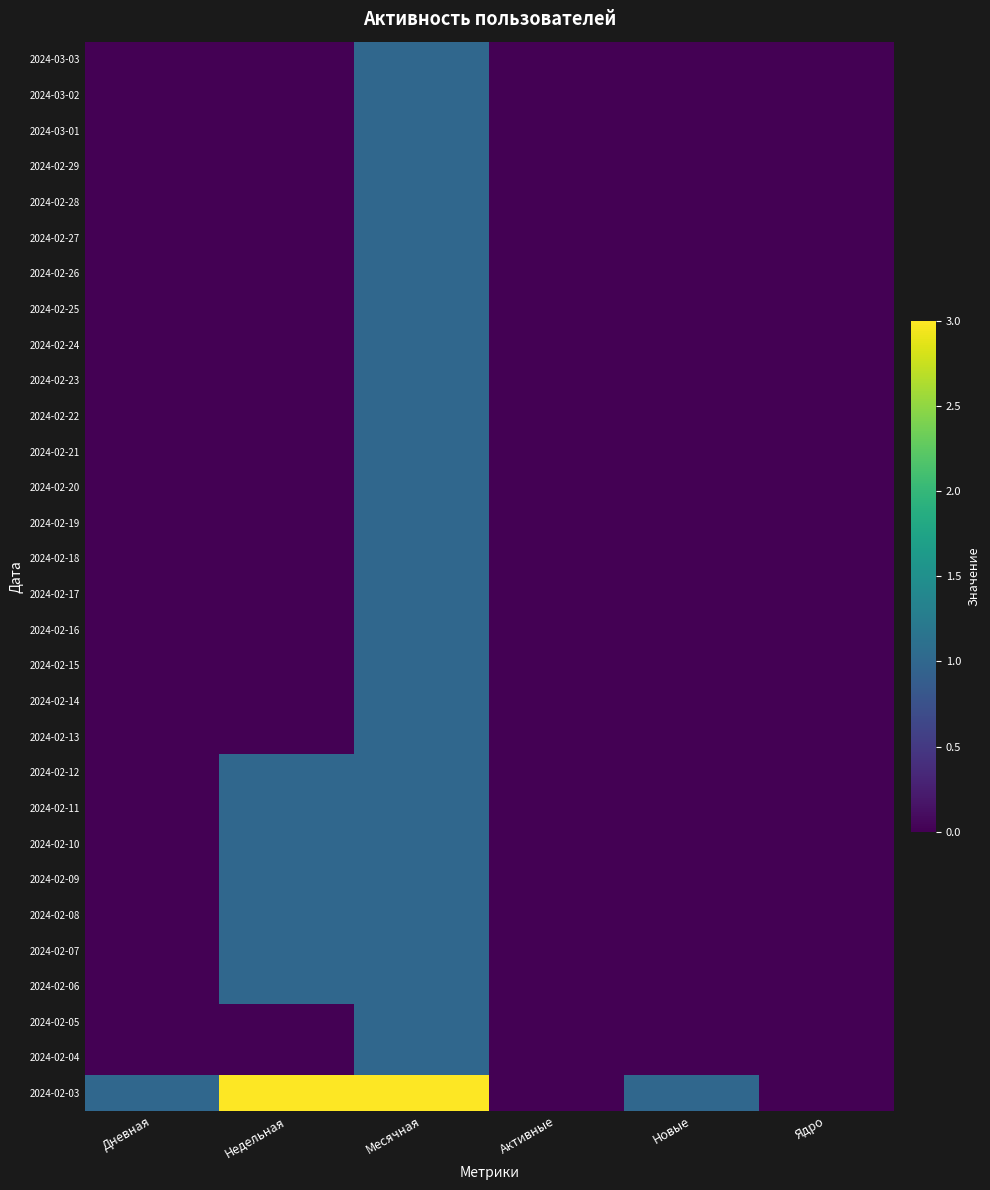

What is the difference between the maximum and minimum values in the 2024-02-16 series?

1